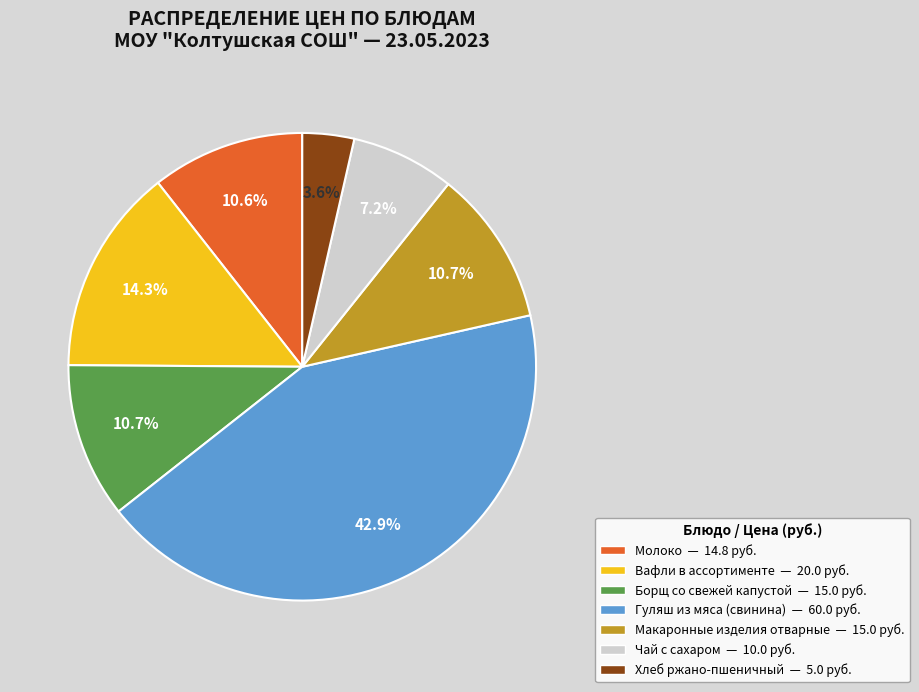

How many slices are in this pie chart?

7